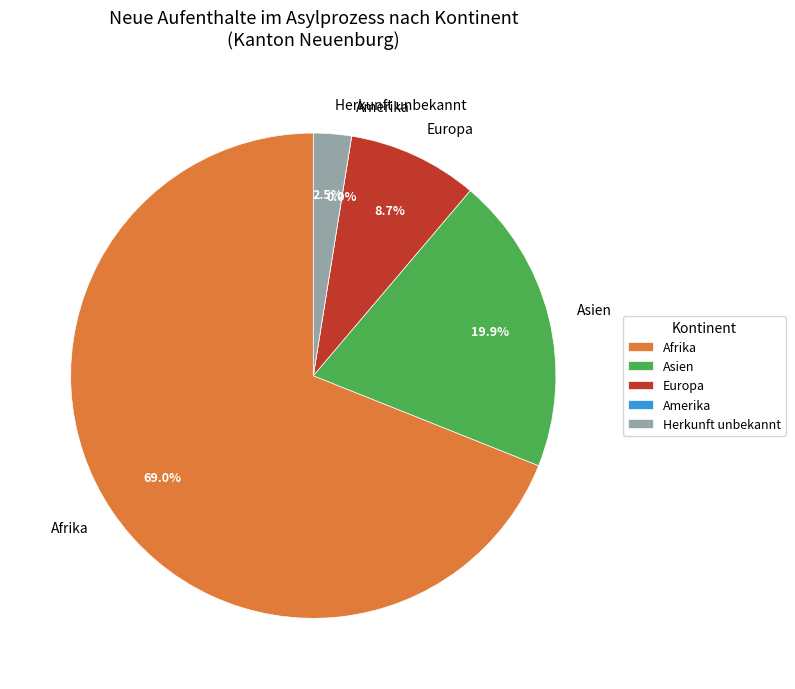

Which category has the biggest portion of the pie?

Afrika